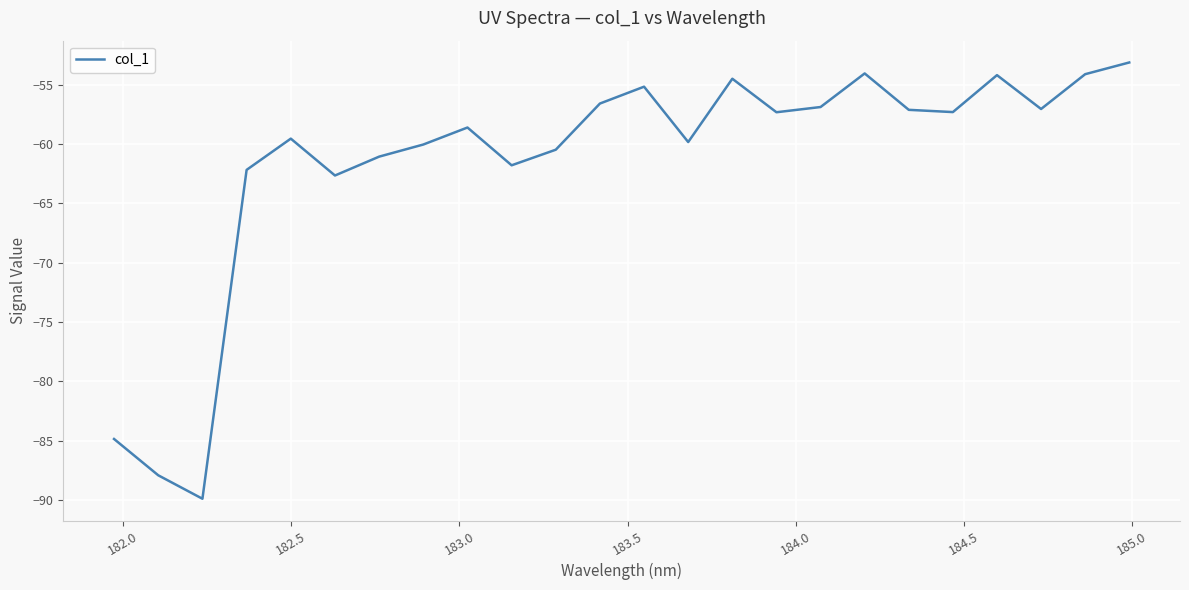

What is the difference between the maximum and minimum values?

36.8